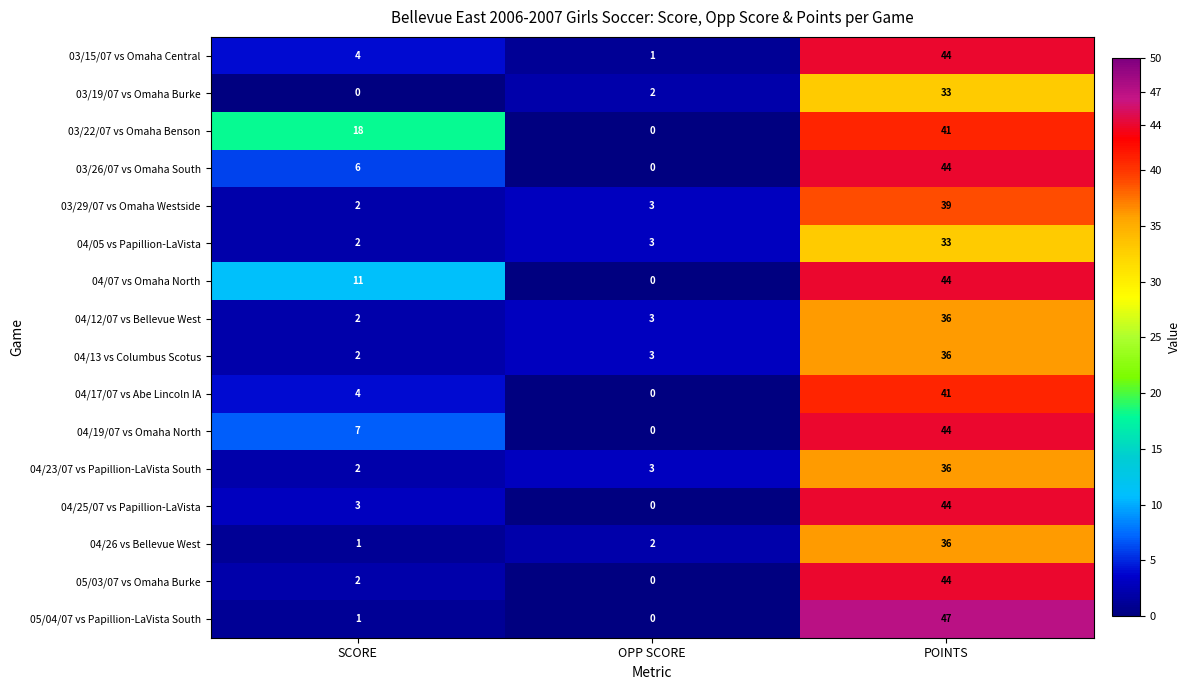

Which series has the largest range (max minus min)?

05/04/07 vs Papillion-LaVista South